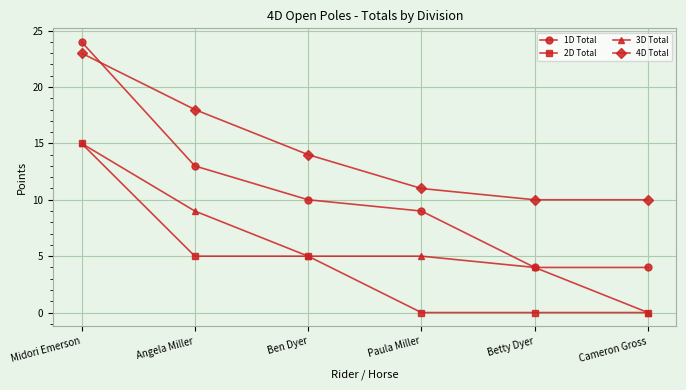

List the series in order of their overall mean, highest first.

4D Total, 1D Total, 3D Total, 2D Total